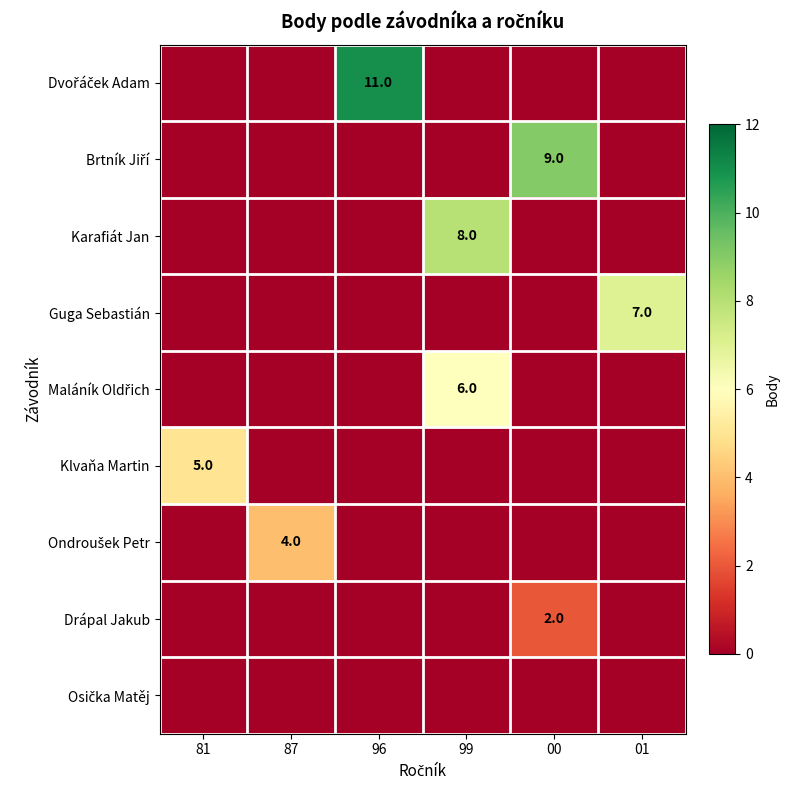

True or false: Drápal Jakub has a value of 1 at 00.

False